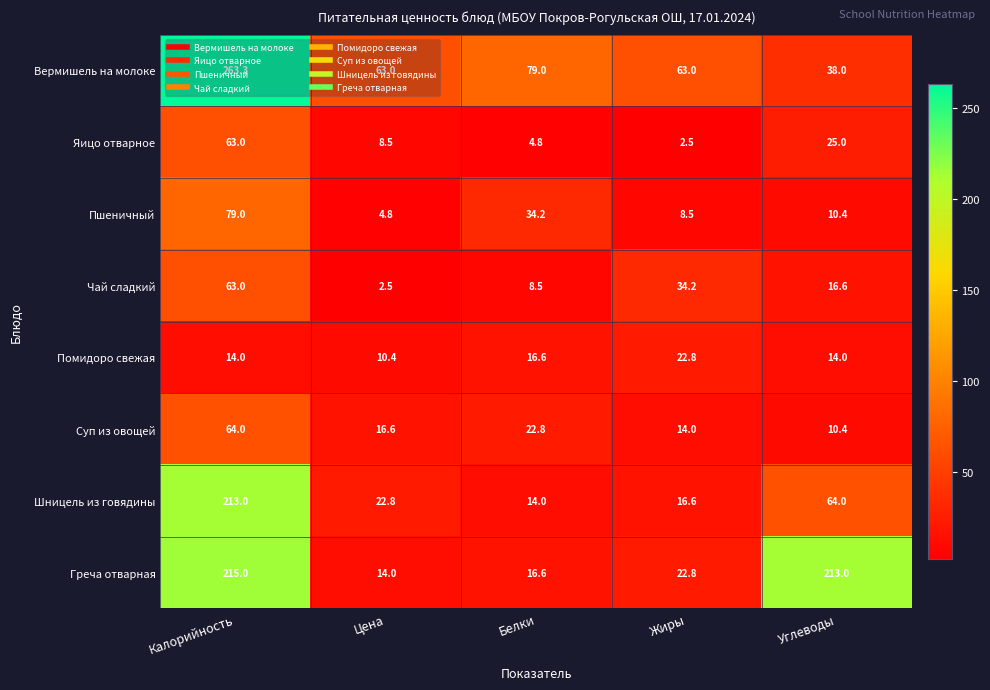

What is the average value of the Чай сладкий series?

25.0